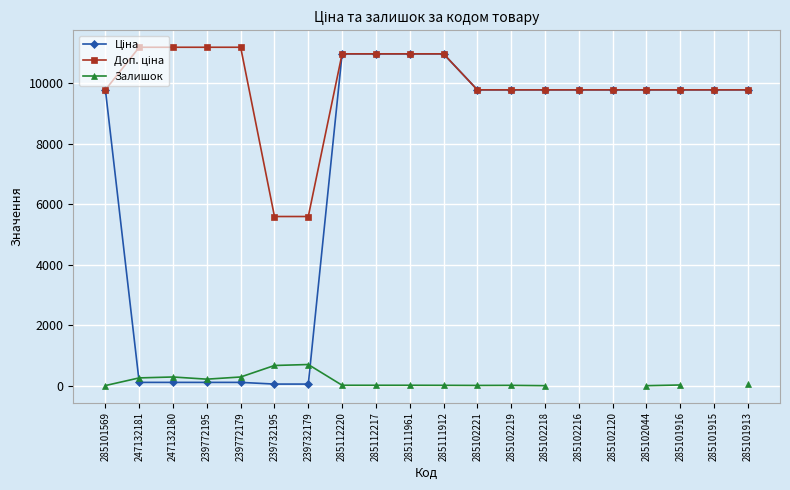

Which series changed the most between 247132180 and 239732195?

Доп. ціна